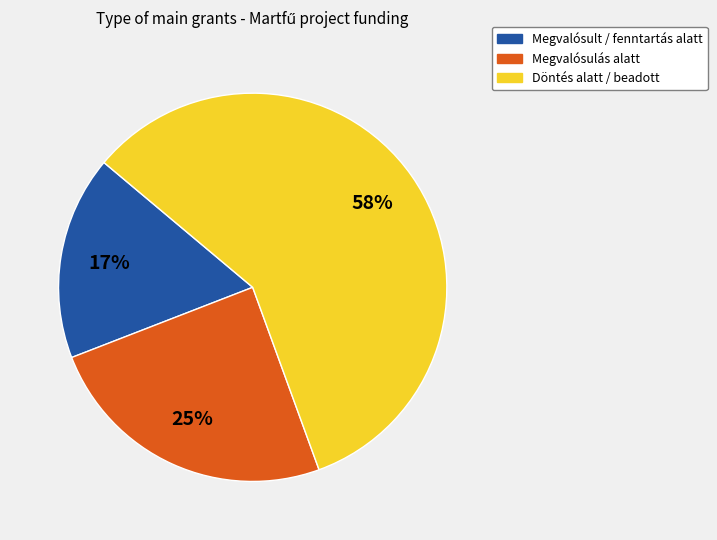

Does any single category account for the majority?

Yes